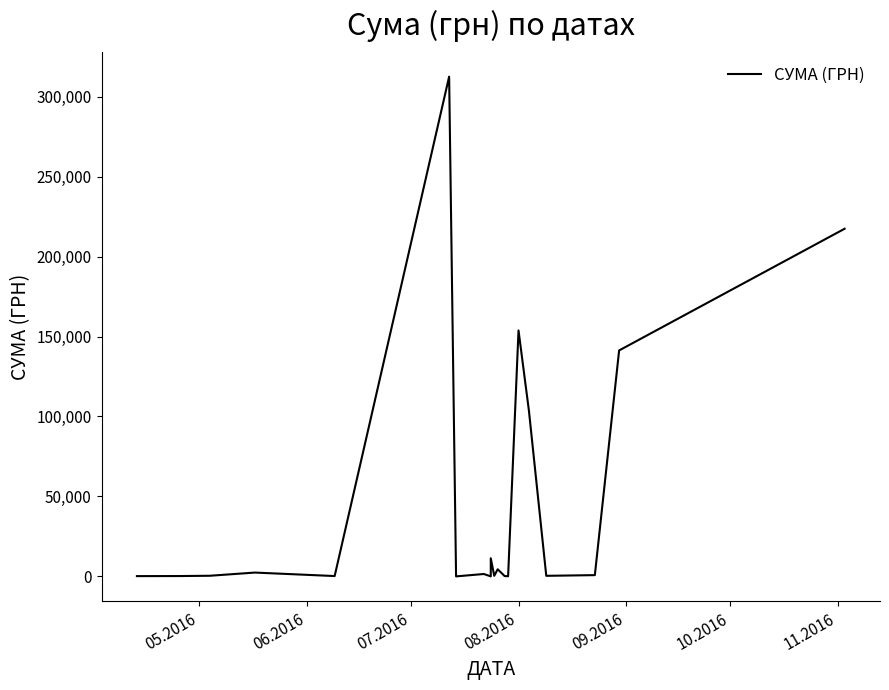

What position from the left is 10.2016?

6